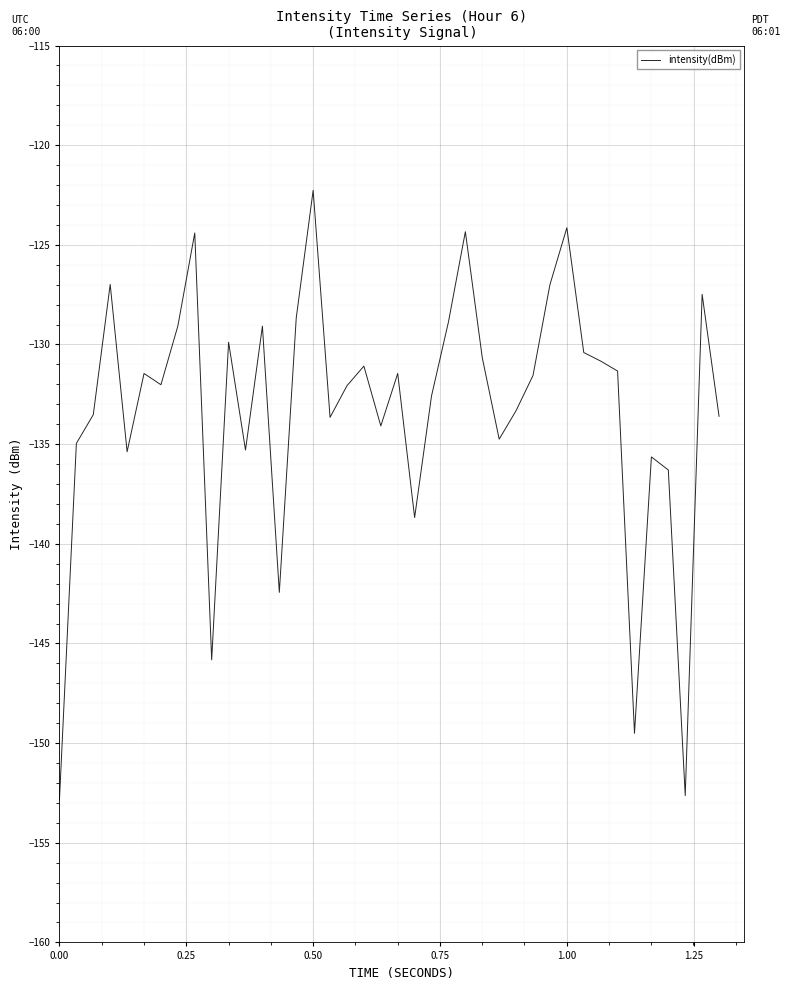

What is the greatest value displayed?

-122.3